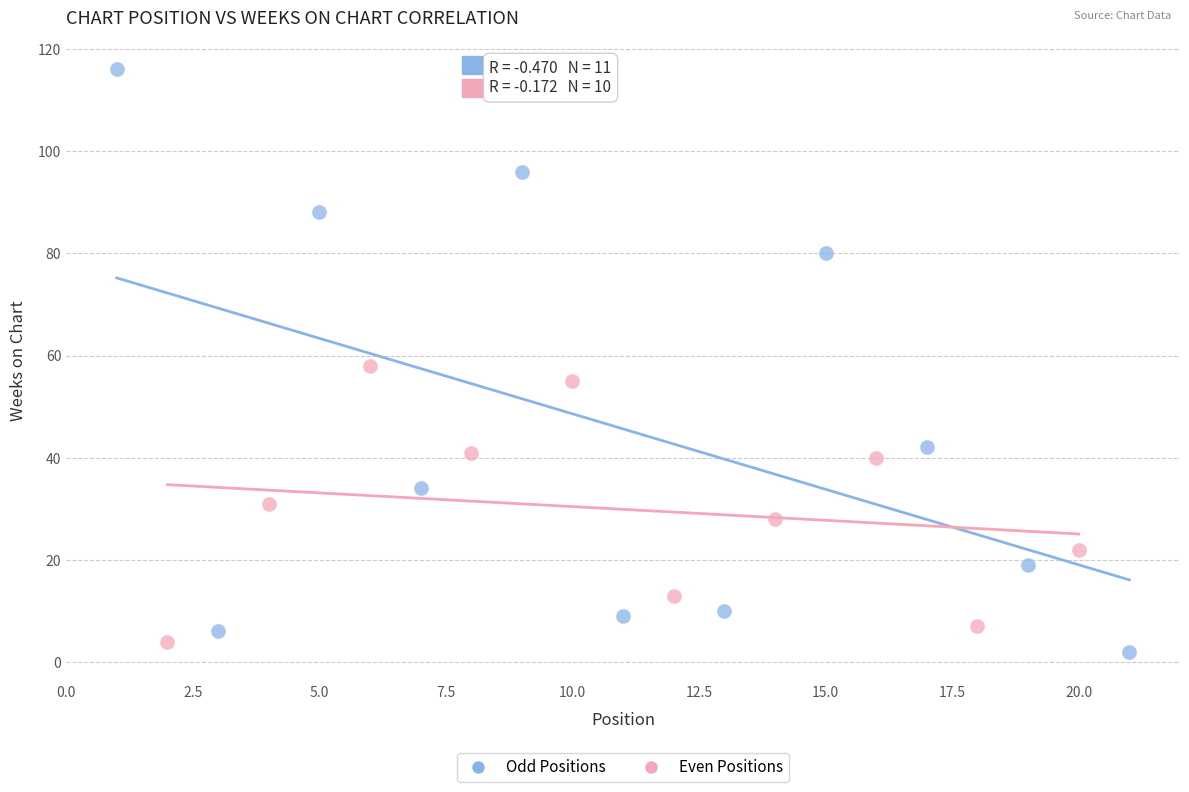

Which series has the widest spread of Y values?

Odd Positions